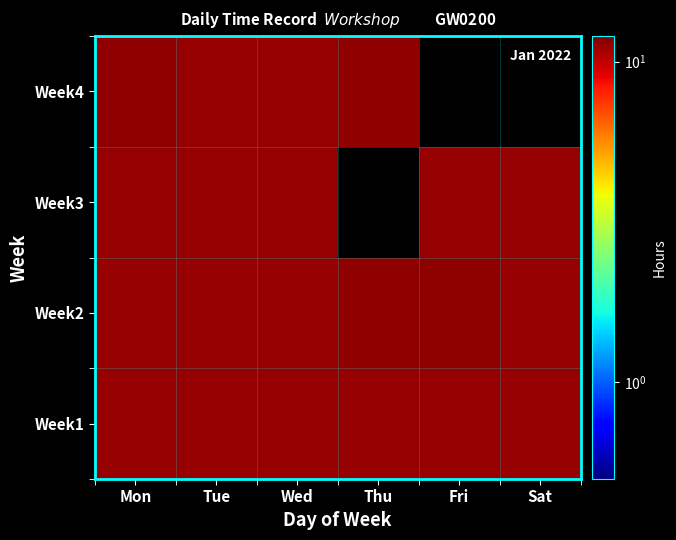

Reading right to left, what are all the values shown in this chart?

Week1: Sat=11.2	Fri=11.2	Thu=11.3	Wed=11.2	Tue=11.2	Mon=11.2
Week2: Sat=11.2	Fri=11.5	Thu=11.3	Wed=11.2	Tue=11.2	Mon=11.2
Week3: Sat=11.2	Fri=11.2	Thu=0.0	Wed=11.3	Tue=11.2	Mon=11.2
Week4: Sat=0.0	Fri=0.0	Thu=11.3	Wed=11.2	Tue=11.2	Mon=11.3